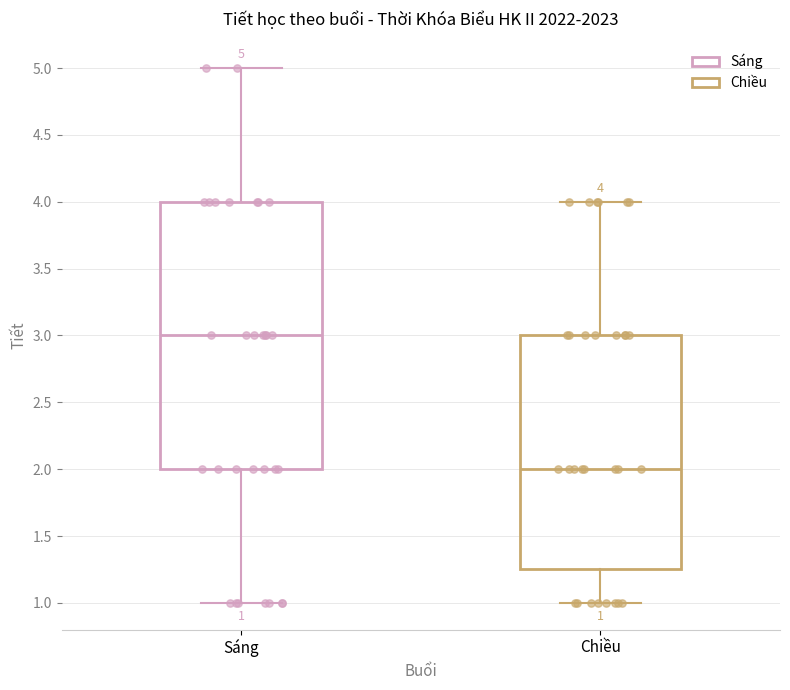

Comparing the boxes themselves (not the whiskers), which one is the tallest?

Sáng